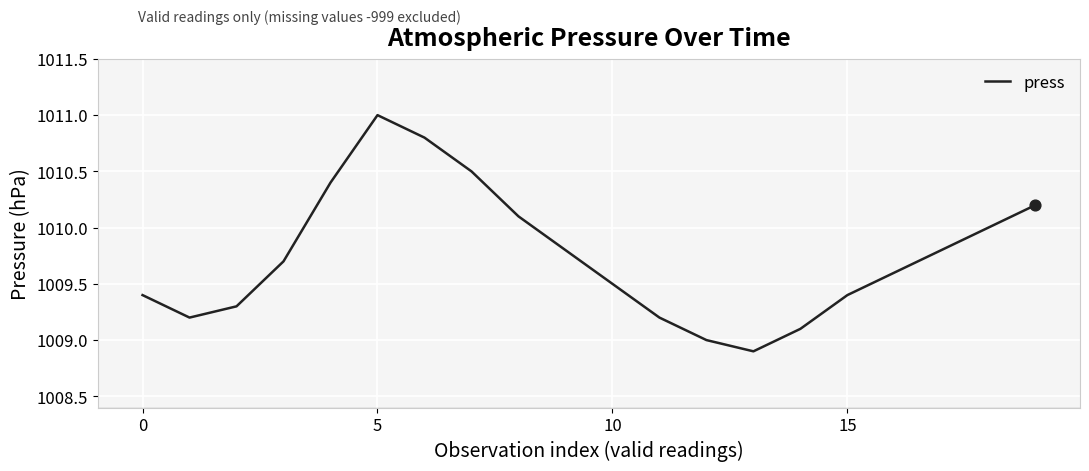

What is the difference between the maximum and minimum values?

2.1